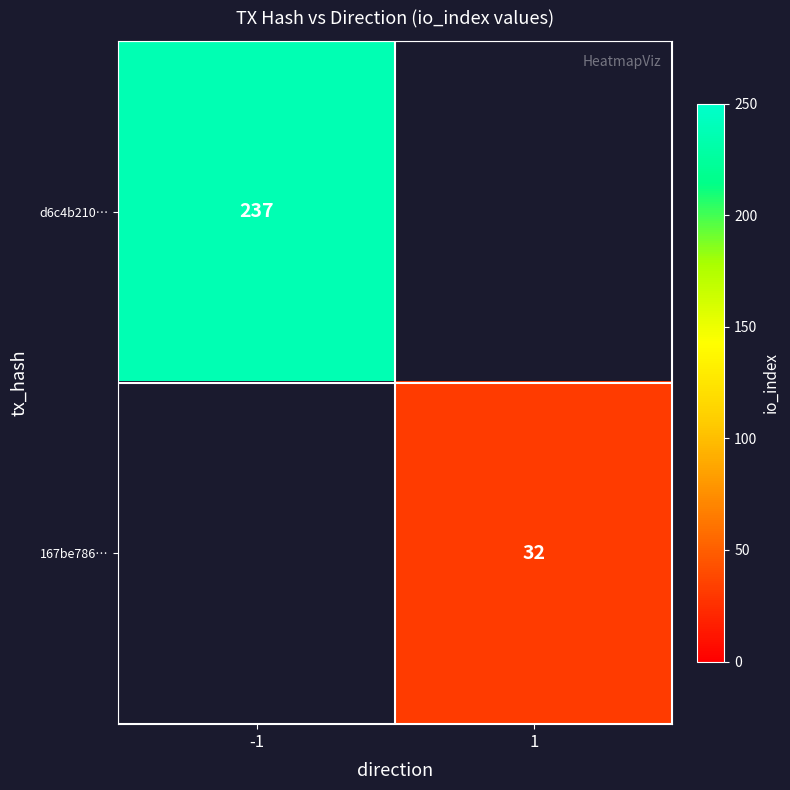

Which category has the highest value across all series?

-1